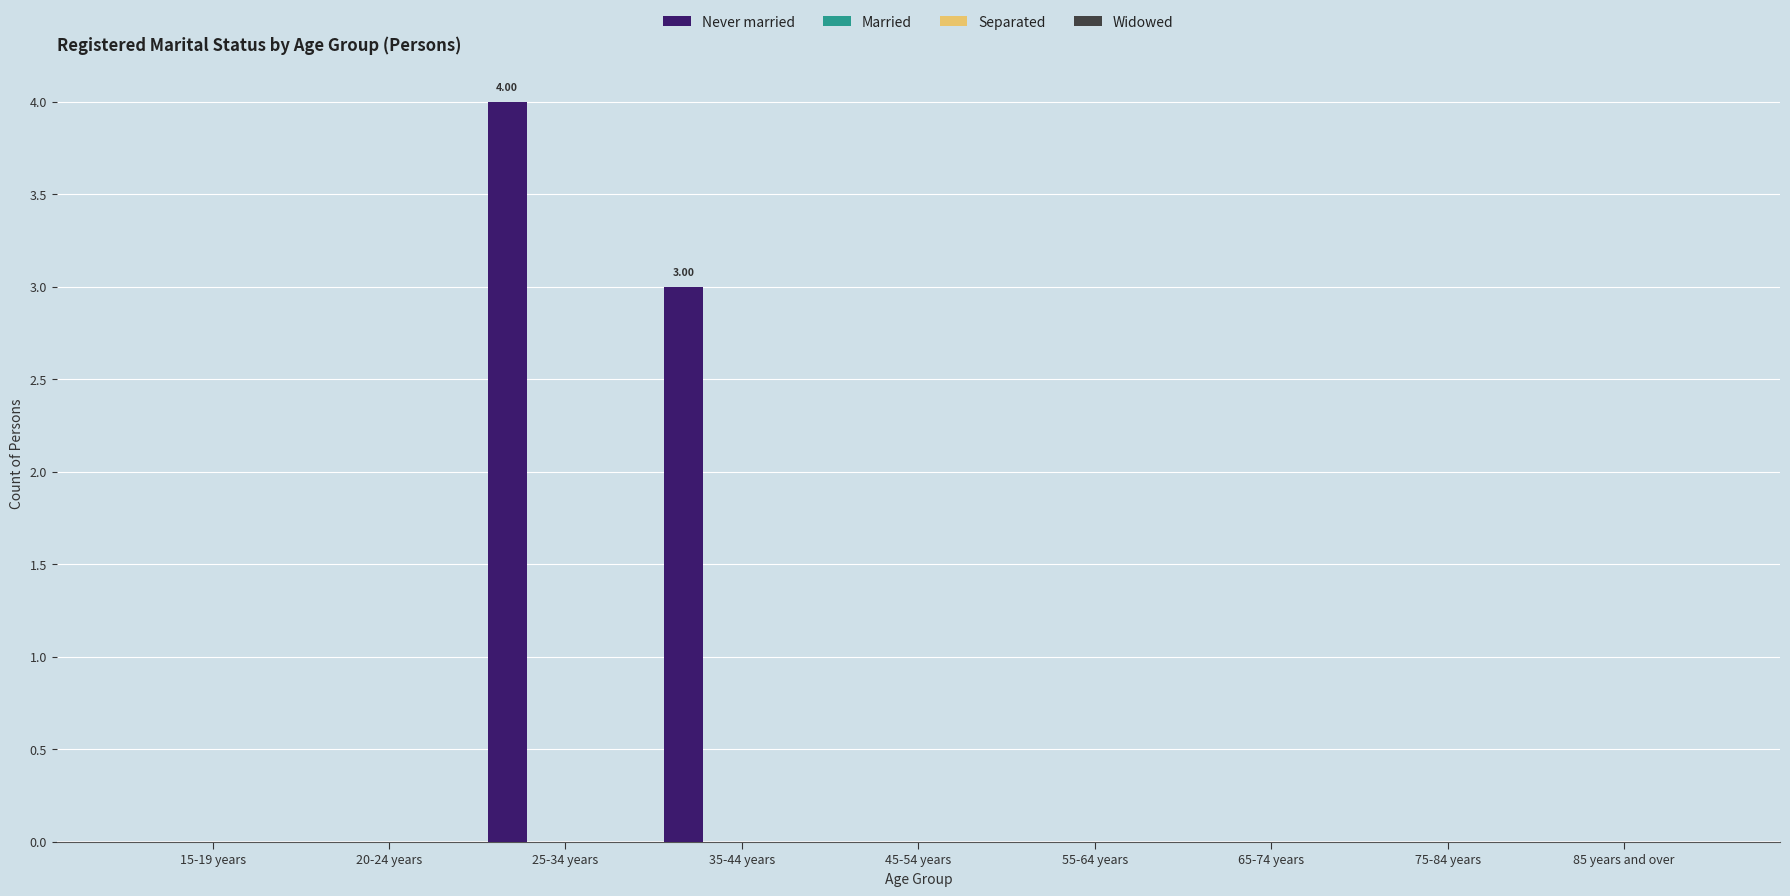

What is the sum of all values?

7